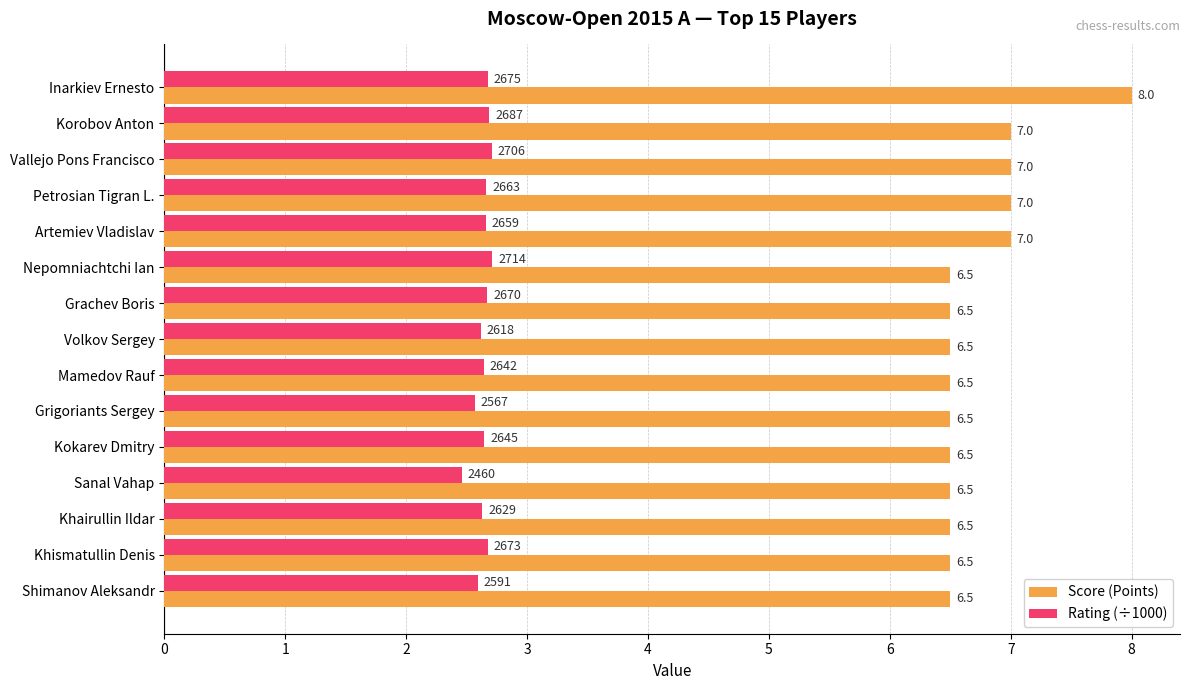

Which series has the widest spread of values?

Score (Points)